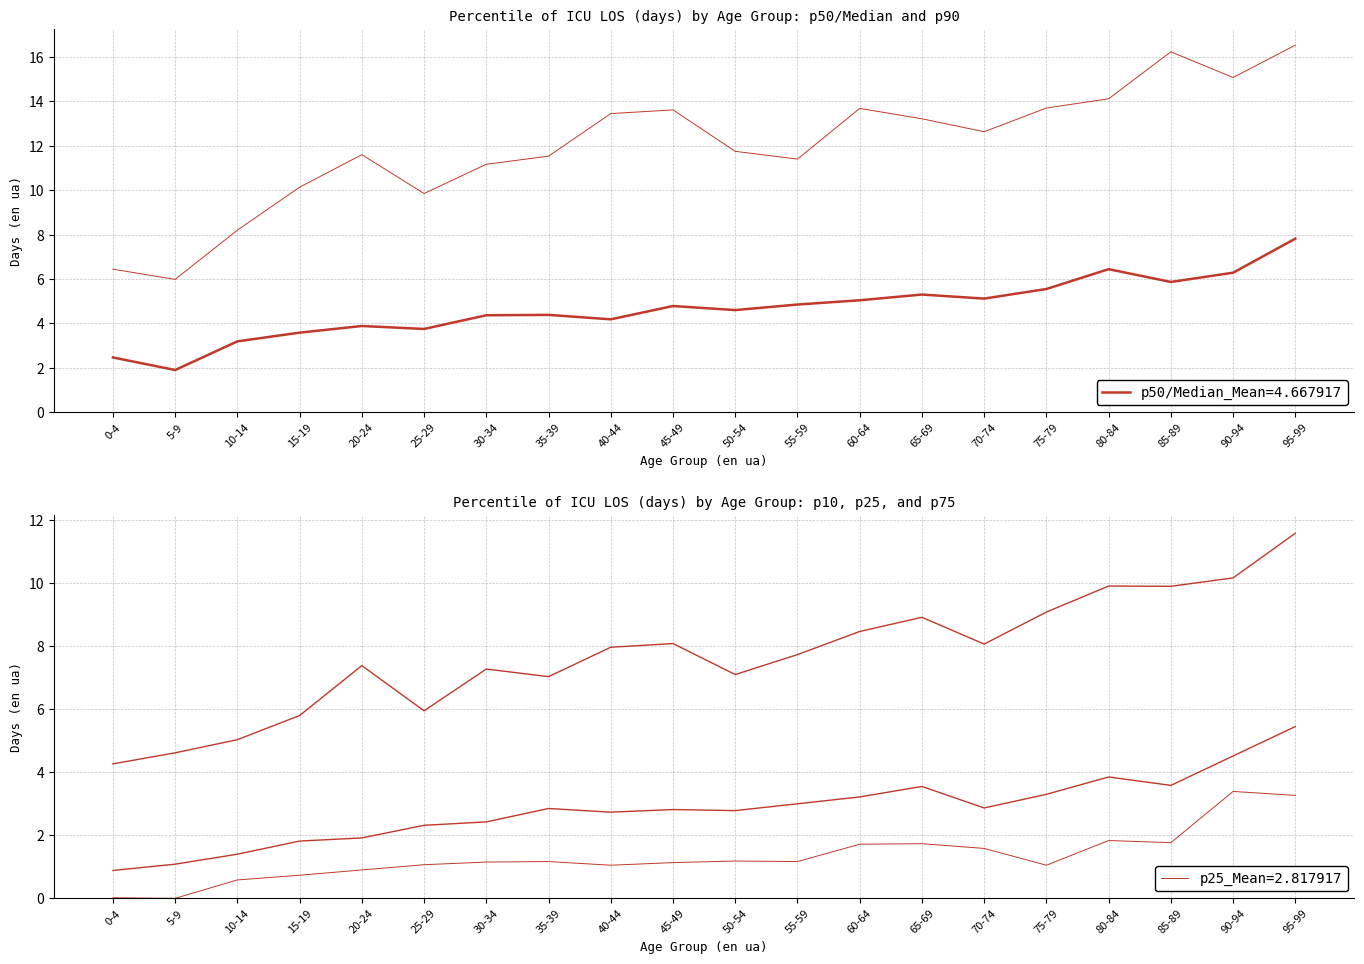

What is the label of the 5th point from the right?

75-79